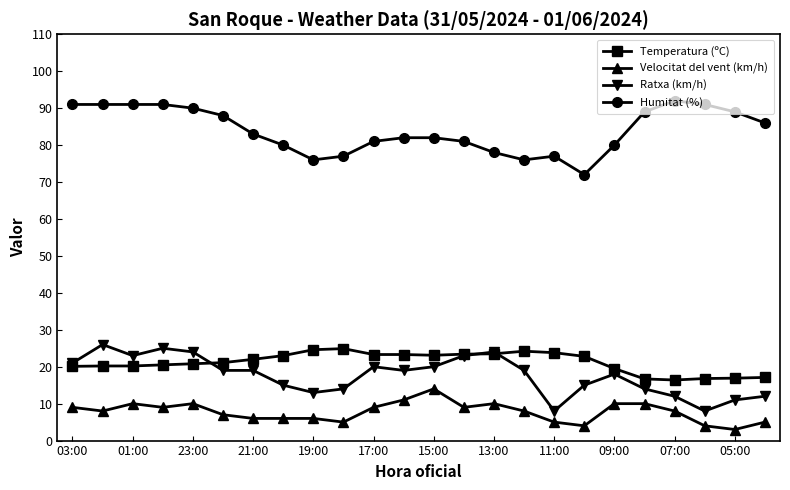

True or false: Ratxa (km/h) has more than 0 interior local peaks.

True